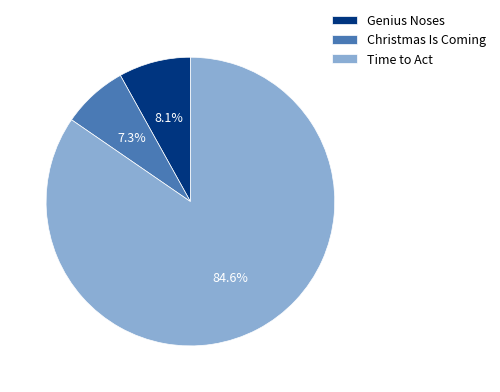

How many segments does this pie chart have?

3